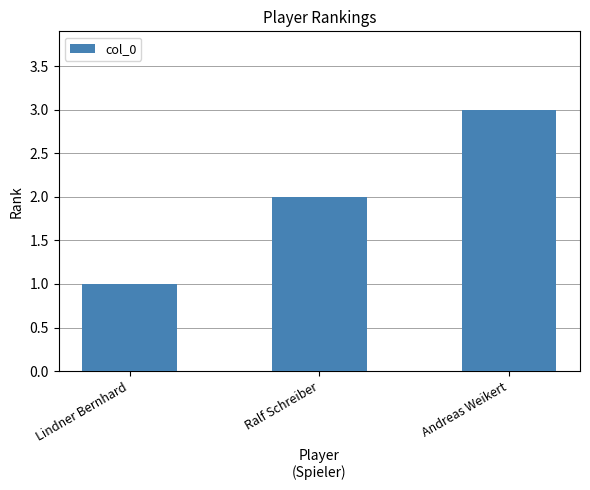

How many data points are less than 2?

1